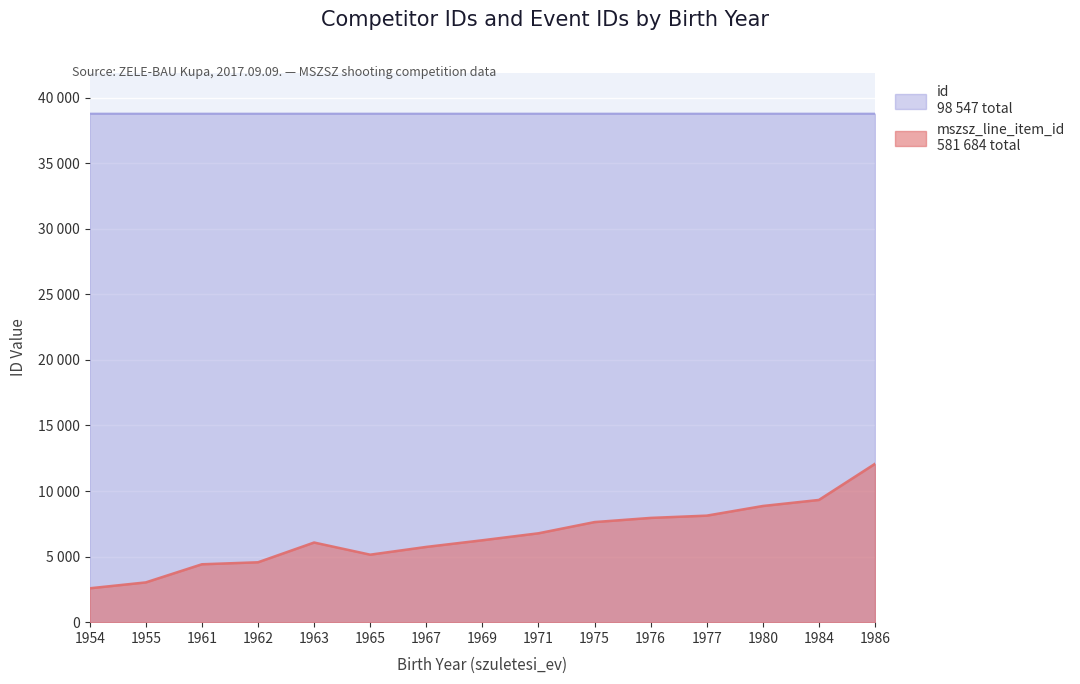

How many lines are shown in the chart?

2